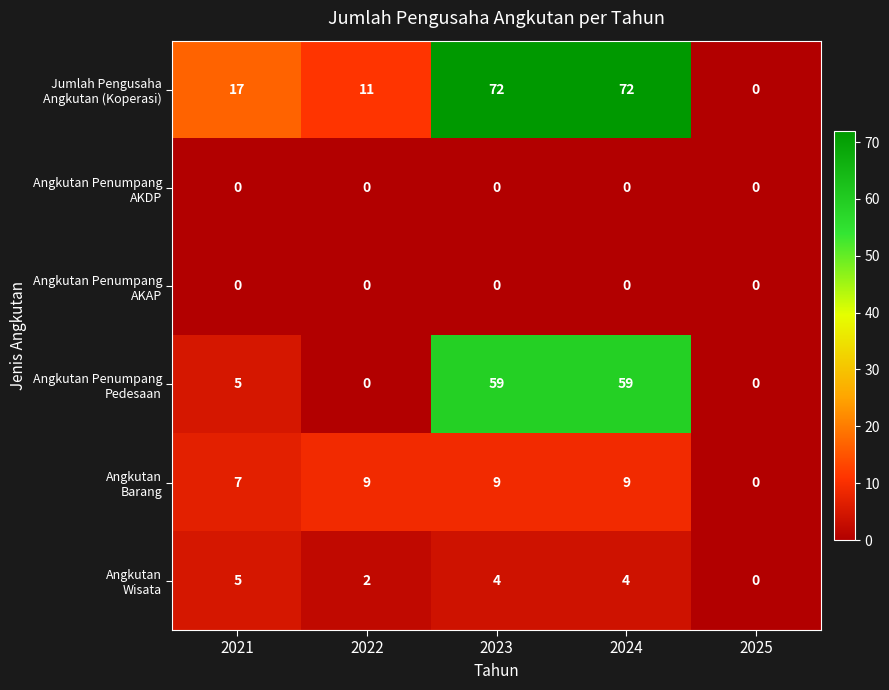

What is the greatest value displayed?

72